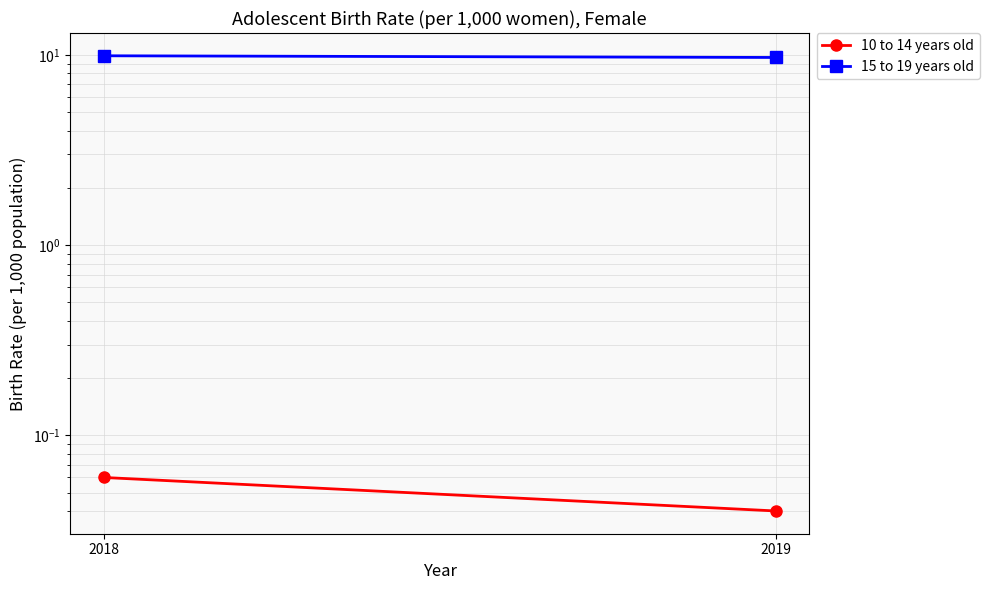

What is the maximum value shown in the chart?

9.9